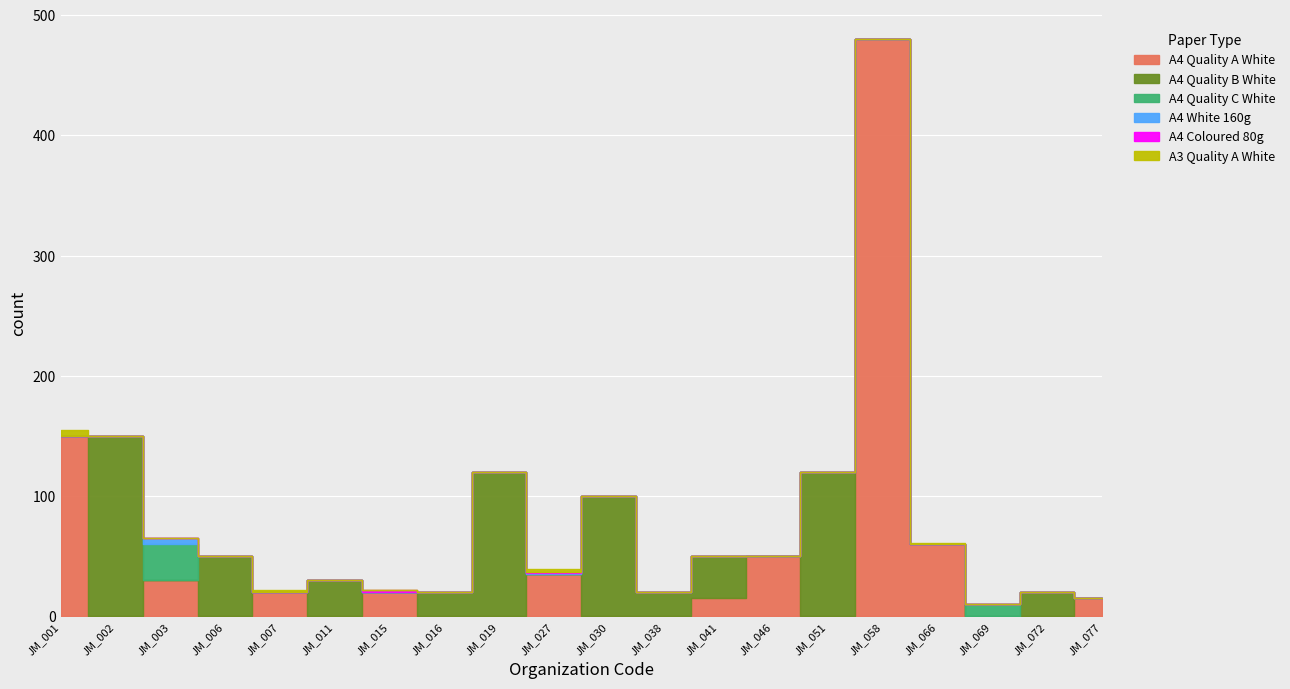

At JM_030, list the series in order from largest to smallest.

A4 Quality B White, A4 Quality A White, A4 Quality C White, A4 White 160g, A4 Coloured 80g, A3 Quality A White